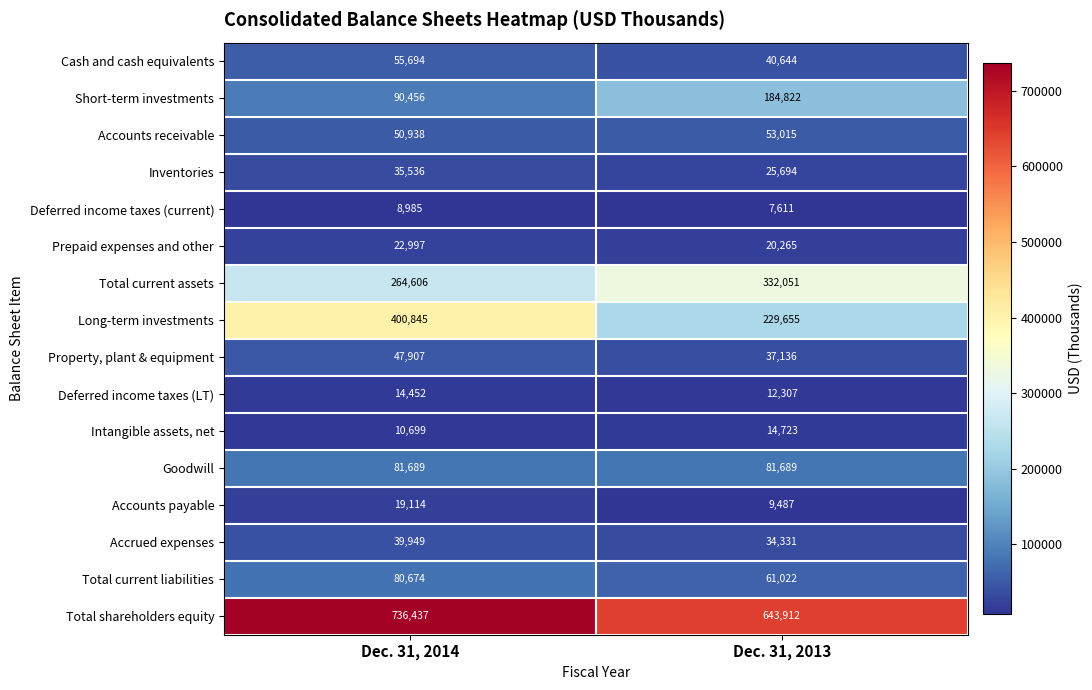

Which series has the largest total across all categories?

Total shareholders equity